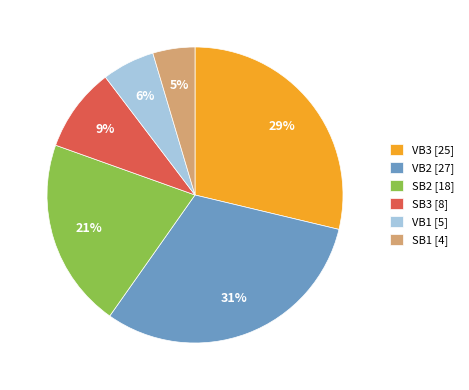

Which slice is the largest?

VB2 [27]